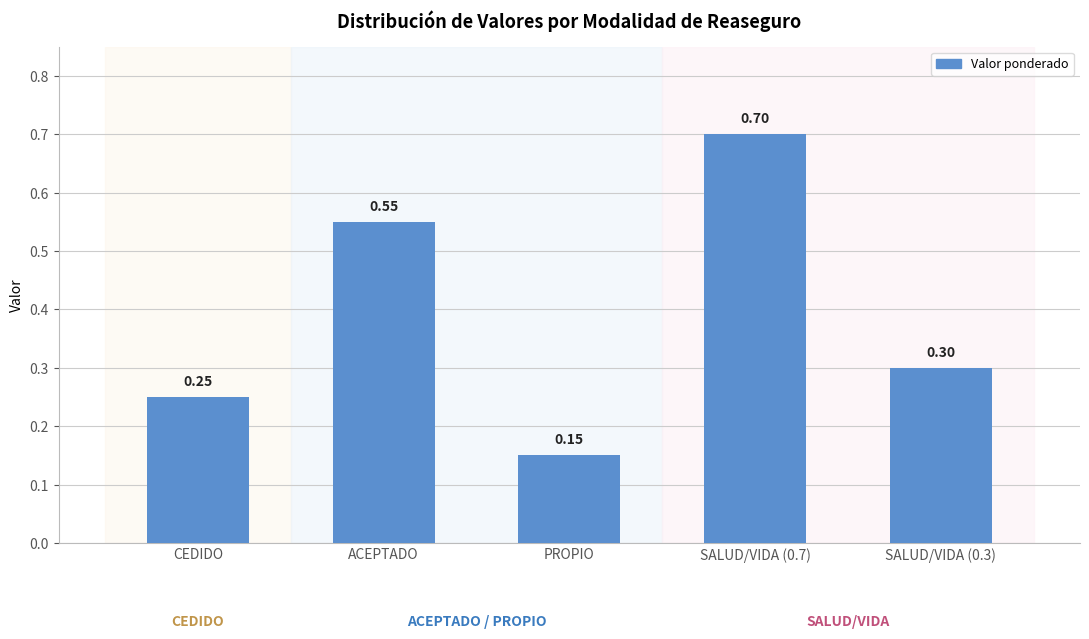

Which has a higher value, SALUD/VIDA (0.7) or CEDIDO?

SALUD/VIDA (0.7)